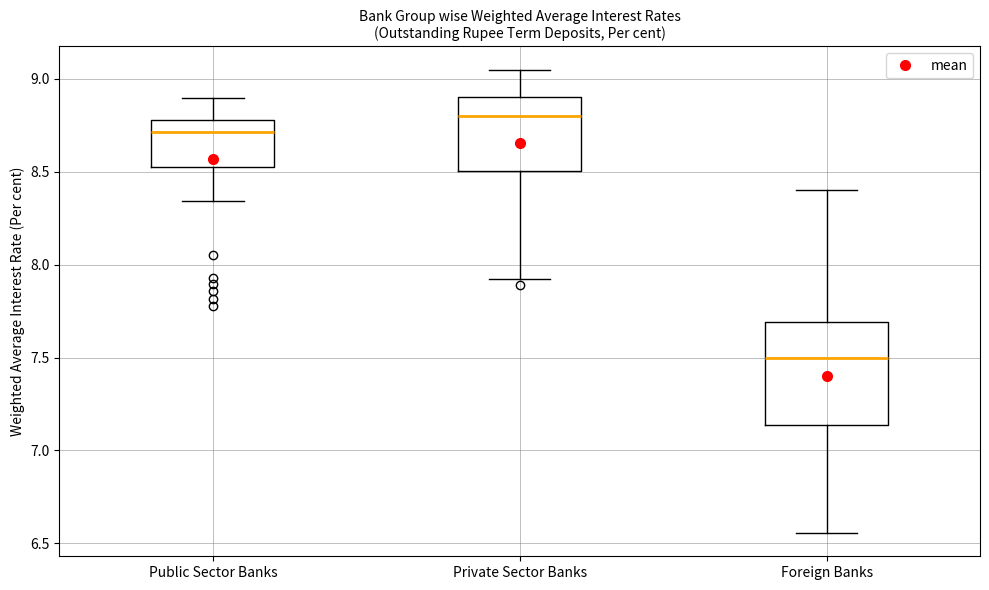

Reading left to right, read every box against the y-axis: the position of its median line, the range the box covers, and the ends of its whiskers. The values are not printed on the chart, so give them approximately, as read against the axis.

Public Sector Banks: median 8.70, box 8.55 to 8.80, whiskers 8.35 to 8.90
Private Sector Banks: median 8.80, box 8.50 to 8.90, whiskers 7.90 to 9.05
Foreign Banks: median 7.50, box 7.15 to 7.70, whiskers 6.55 to 8.40